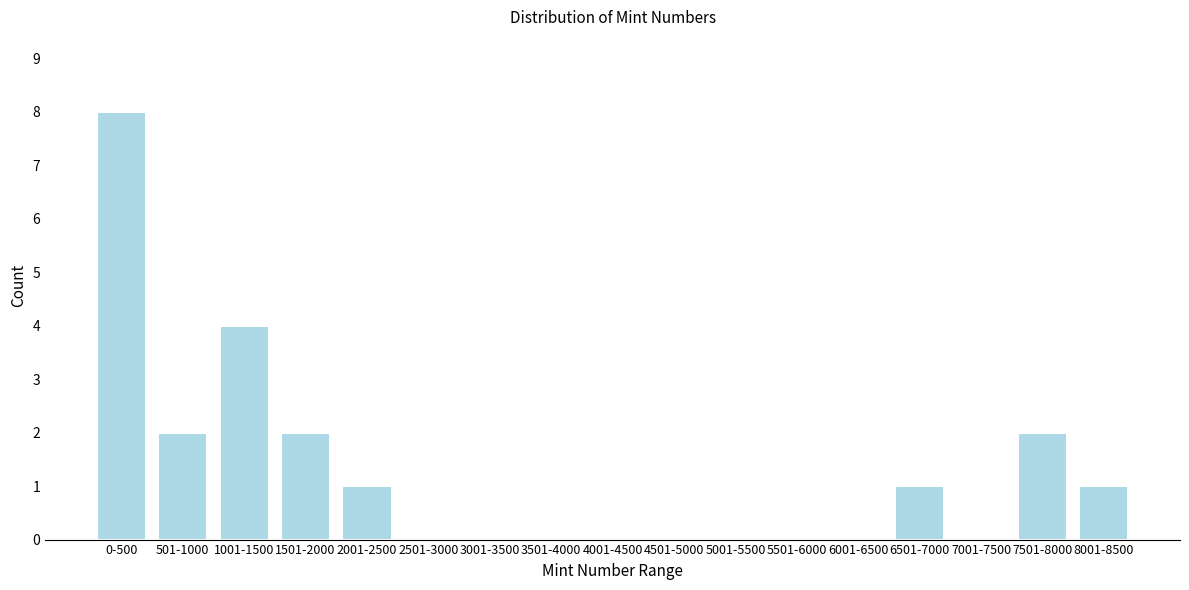

Reading left to right, what are all the values shown in this chart?

0-500=8	501-1000=2	1001-1500=4	1501-2000=2	2001-2500=1	2501-3000=0	3001-3500=0	3501-4000=0	4001-4500=0	4501-5000=0	5001-5500=0	5501-6000=0	6001-6500=0	6501-7000=1	7001-7500=0	7501-8000=2	8001-8500=1